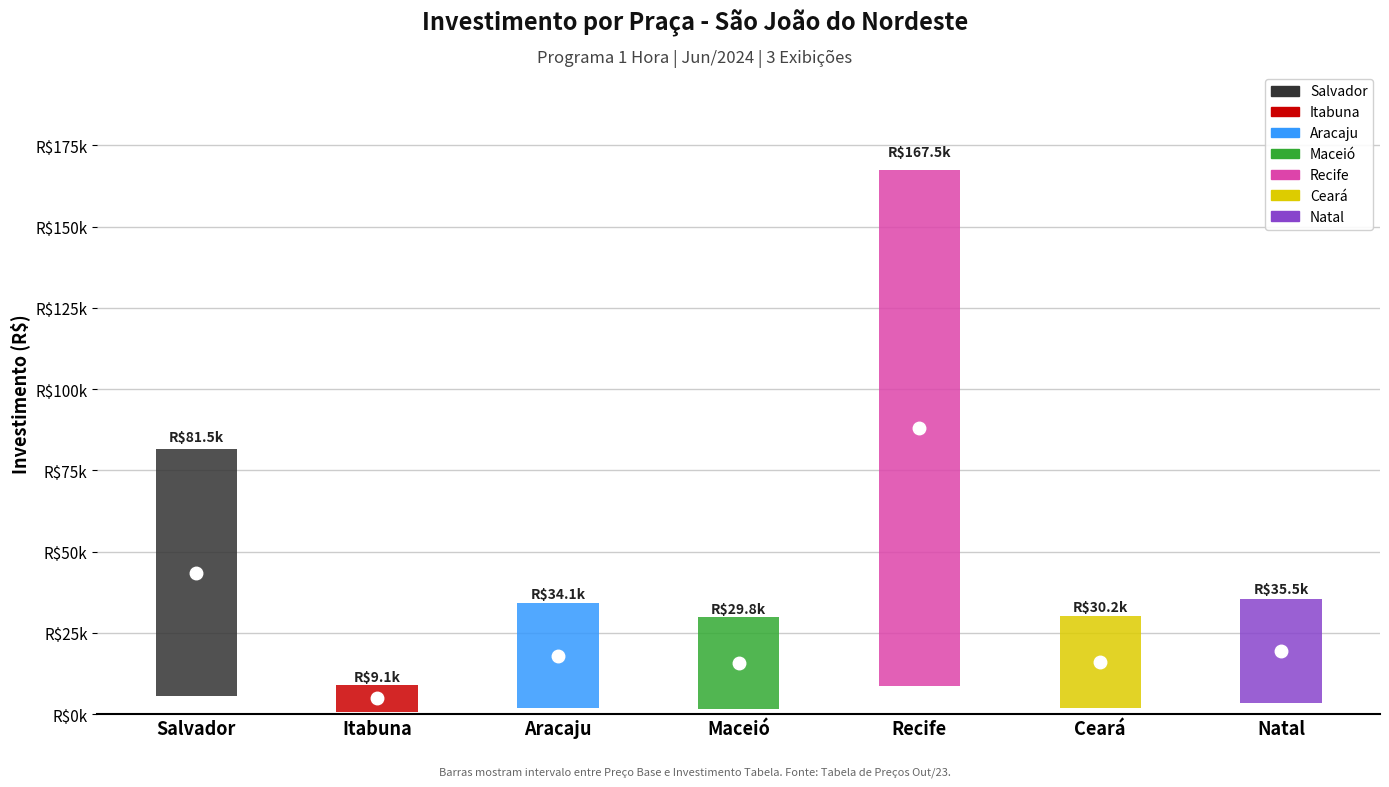

Does the chart contain stacked bars?

No